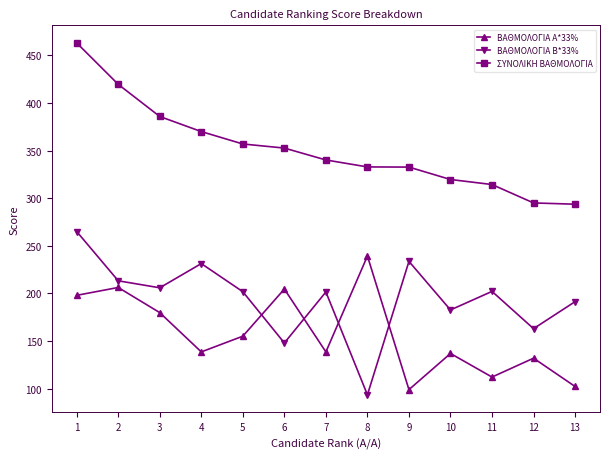

What is the difference between the maximum and minimum values in the ΣΥΝΟΛΙΚΗ ΒΑΘΜΟΛΟΓΙΑ series?

169.3